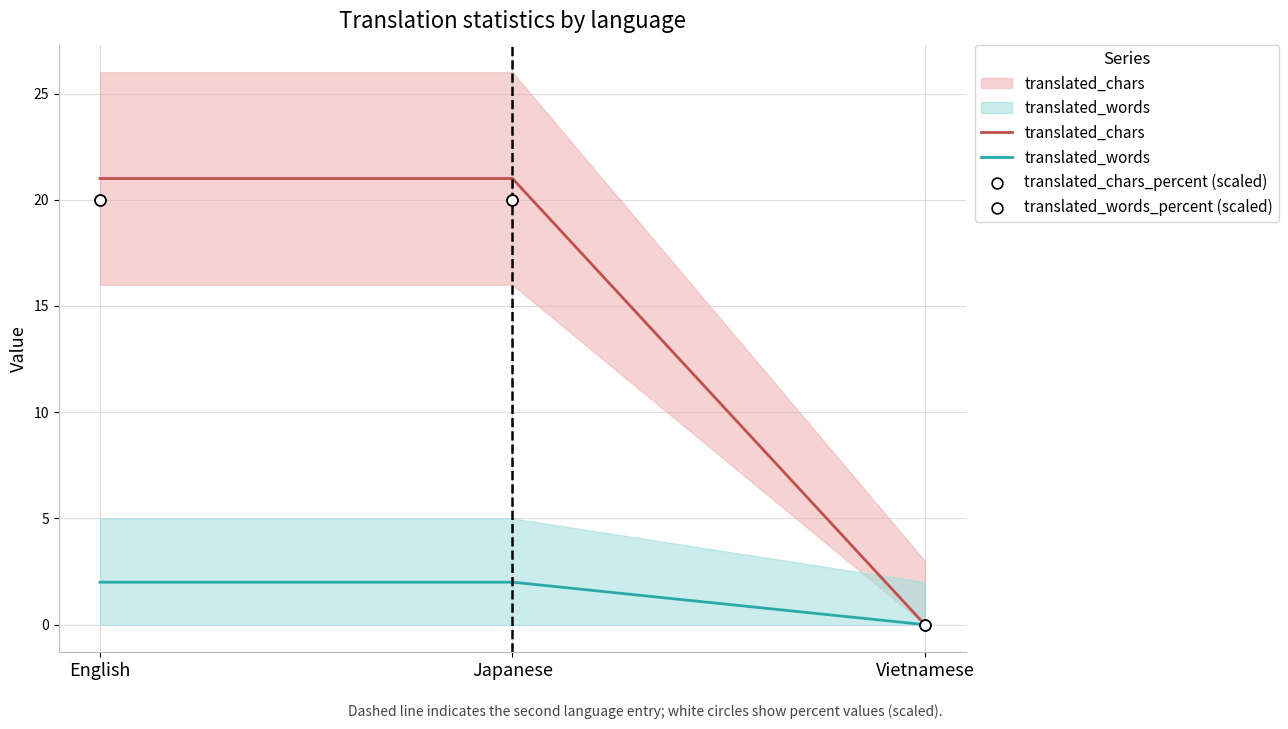

Which series contains the lowest Y value?

translated_chars